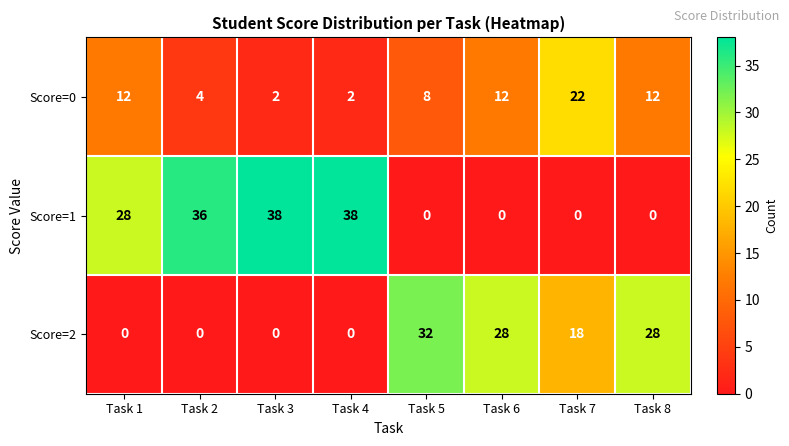

What is the maximum value shown in the chart?

38